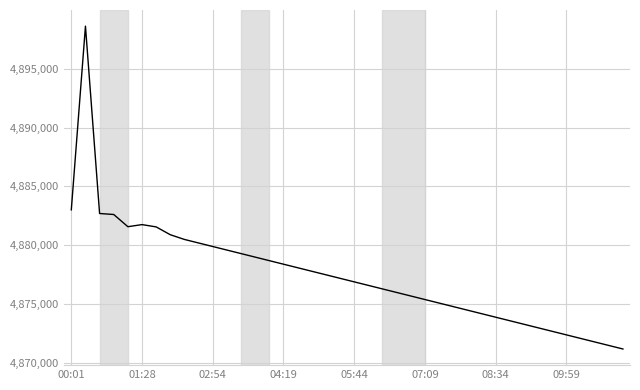

What is the greatest value displayed?

4898609